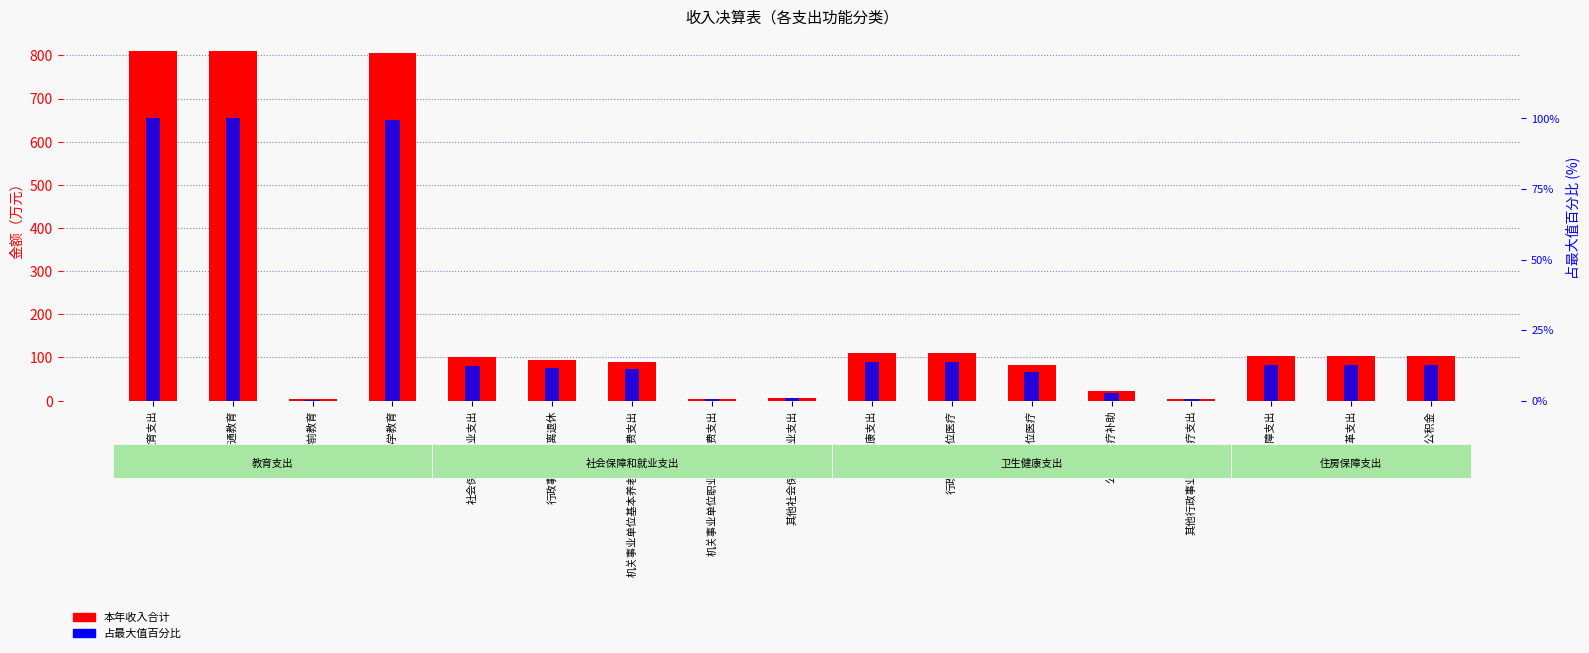

Which series has the largest range (max minus min)?

本年收入合计